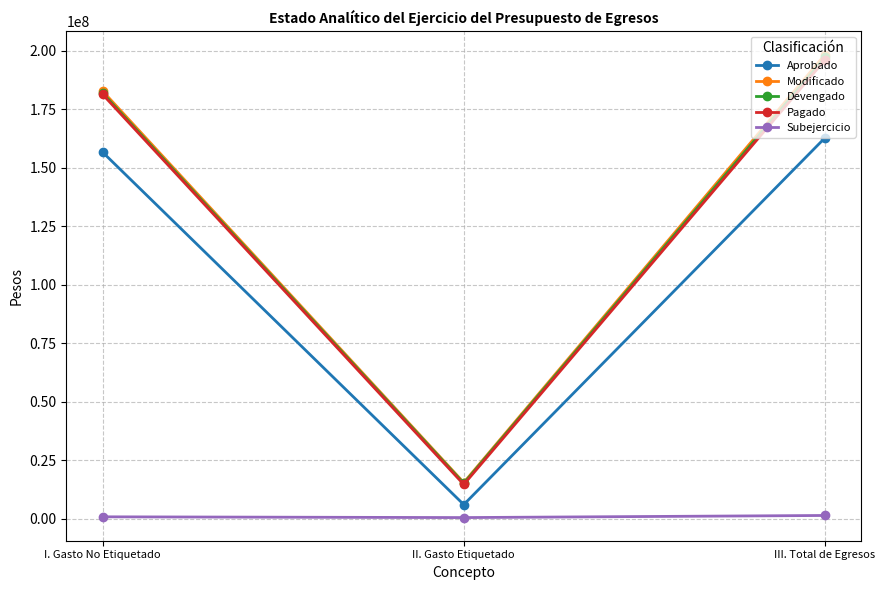

Does the chart have visible grid lines?

Yes